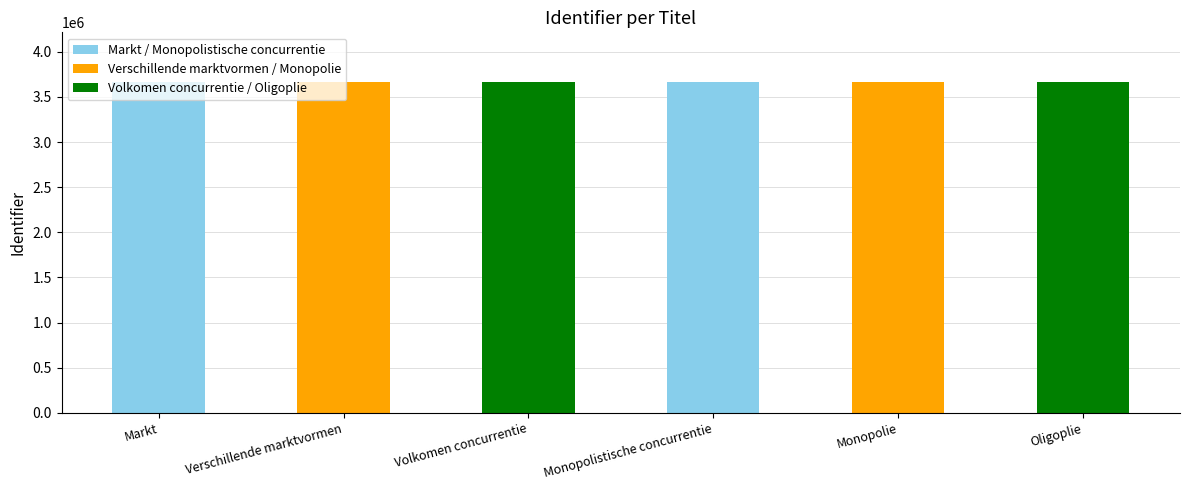

What is the ratio of the value at Monopolie to the value at Volkomen concurrentie?

1.0